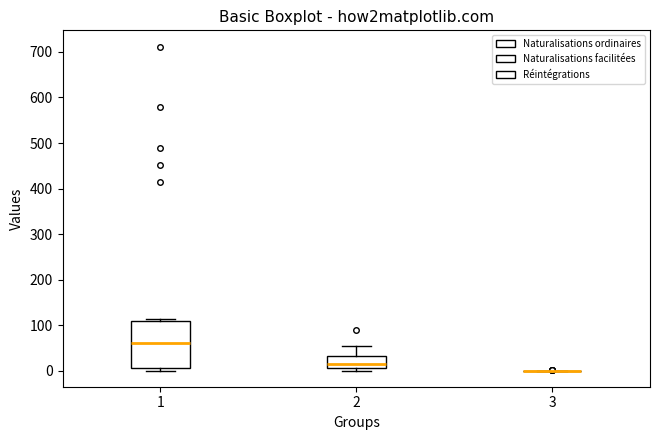

Where is the upper edge of the box at x = 1 on the y-axis? The values are not printed on the chart, so give them approximately, as read against the axis.

110